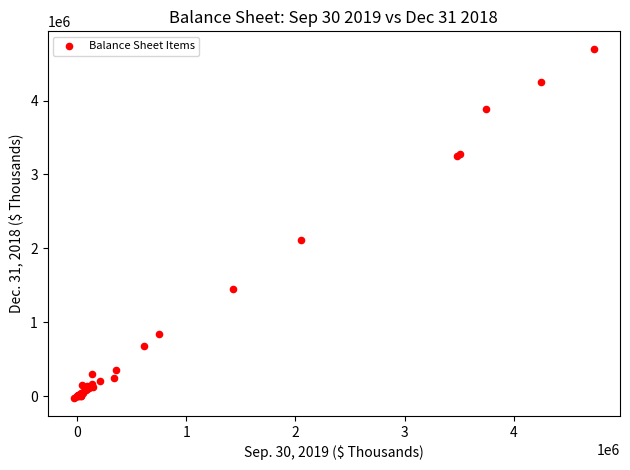

What Y value in the scatter plot is closest to 2334663?

2108297